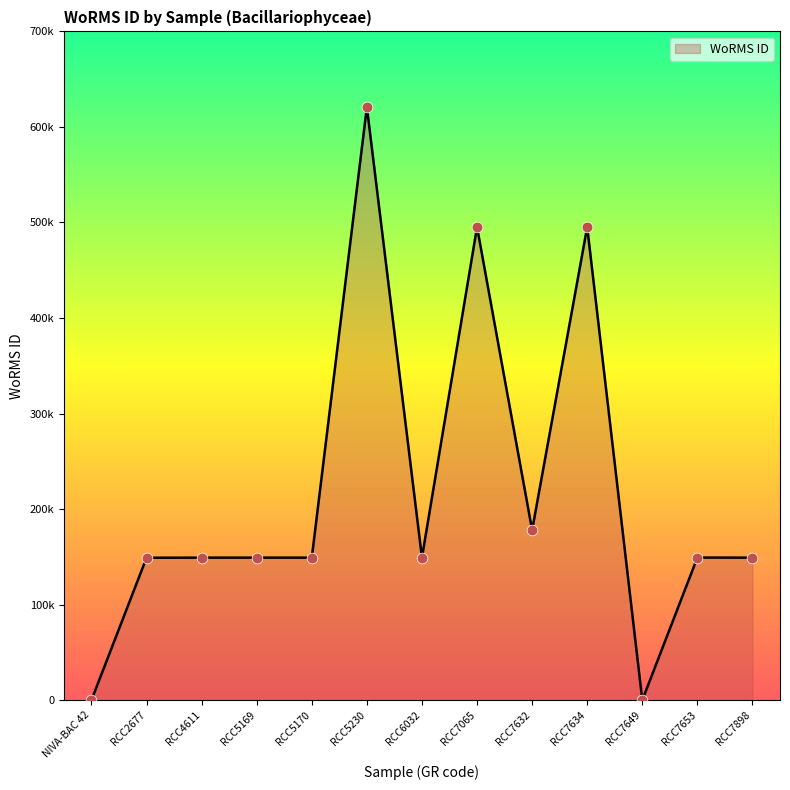

What is the change in value from RCC7632 to RCC7653?

-28698